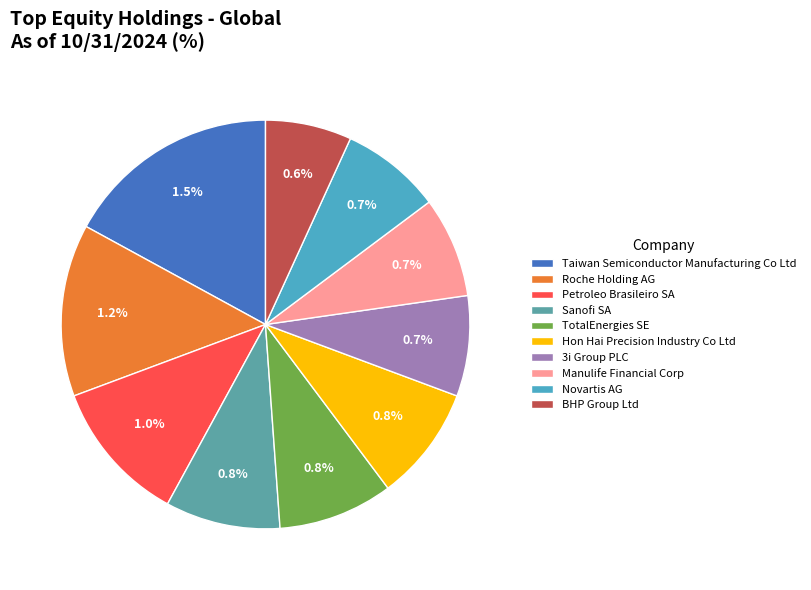

What is the largest slice in the pie chart?

Taiwan Semiconductor Manufacturing Co Ltd